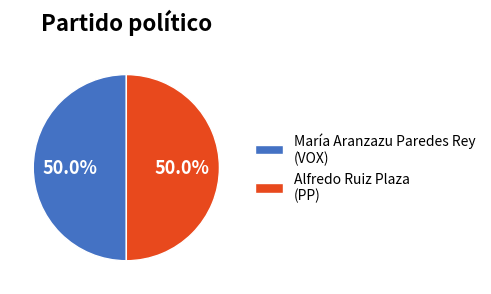

To the nearest percent, what is the average slice percentage?

50%